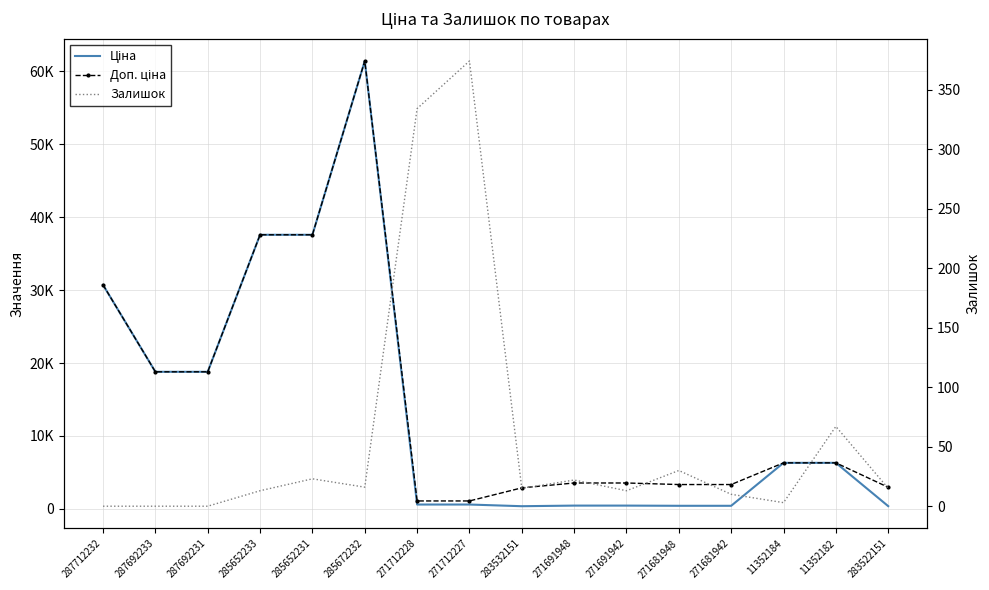

What are all the series names shown in the legend?

Ціна, Доп. ціна, Залишок